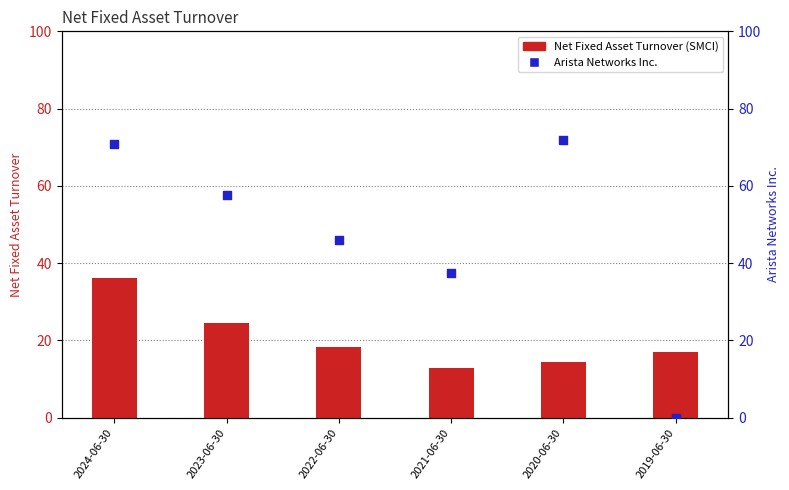

What are all the series names shown in the legend?

Net Fixed Asset Turnover (SMCI), Arista Networks Inc.